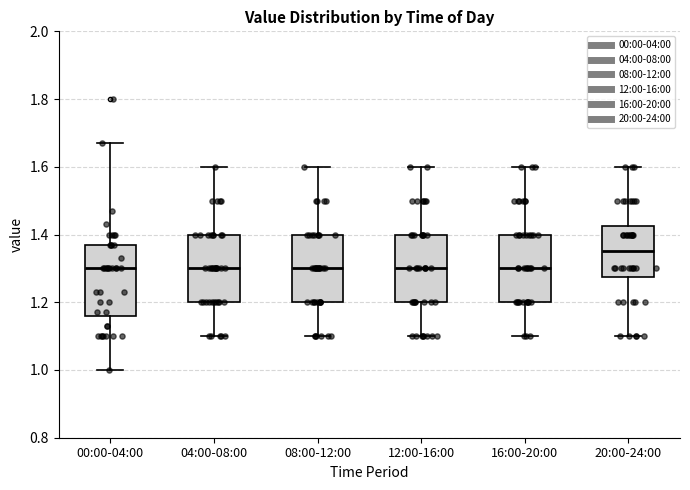

Where does the lower whisker of the box for 04:00-08:00 end on the y-axis? The values are not printed on the chart, so give them approximately, as read against the axis.

1.10